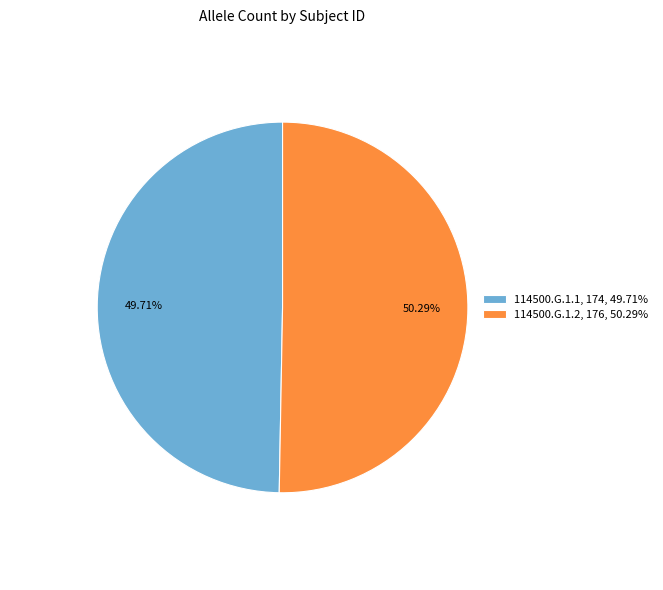

How much of the chart is everything except 114500.G.1.1?

50.3%